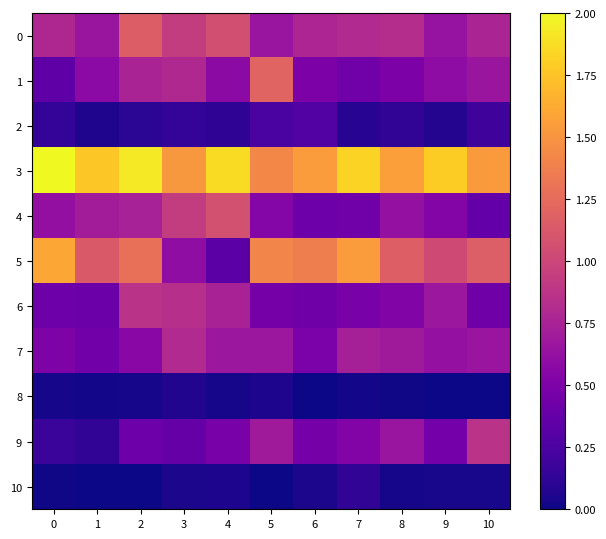

Reading left to right, transcribe all the data shown in this chart.

0: 0=0.8	1=0.7	2=1.2	3=0.9	4=1.1	5=0.7	6=0.8	7=0.8	8=0.8	9=0.6	10=0.8
1: 0=0.4	1=0.6	2=0.8	3=0.8	4=0.6	5=1.2	6=0.5	7=0.4	8=0.5	9=0.6	10=0.7
2: 0=0.1	1=0.1	2=0.1	3=0.1	4=0.1	5=0.2	6=0.3	7=0.1	8=0.1	9=0.1	10=0.2
3: 0=2.0	1=1.8	2=1.9	3=1.5	4=1.9	5=1.4	6=1.5	7=1.8	8=1.6	9=1.8	10=1.5
4: 0=0.6	1=0.7	2=0.7	3=0.9	4=1.1	5=0.5	6=0.4	7=0.4	8=0.6	9=0.5	10=0.4
5: 0=1.6	1=1.1	2=1.3	3=0.6	4=0.3	5=1.4	6=1.4	7=1.5	8=1.2	9=1.0	10=1.2
6: 0=0.4	1=0.4	2=0.9	3=0.8	4=0.7	5=0.5	6=0.4	7=0.5	8=0.5	9=0.7	10=0.4
7: 0=0.5	1=0.4	2=0.6	3=0.8	4=0.7	5=0.7	6=0.5	7=0.7	8=0.7	9=0.6	10=0.7
8: 0=0.0	1=0.0	2=0.0	3=0.1	4=0.0	5=0.0	6=0.0	7=0.0	8=0.0	9=0.0	10=0.0
9: 0=0.2	1=0.1	2=0.4	3=0.4	4=0.5	5=0.7	6=0.5	7=0.5	8=0.7	9=0.4	10=0.9
10: 0=0.0	1=0.0	2=0.0	3=0.0	4=0.1	5=0.0	6=0.0	7=0.1	8=0.0	9=0.0	10=0.0